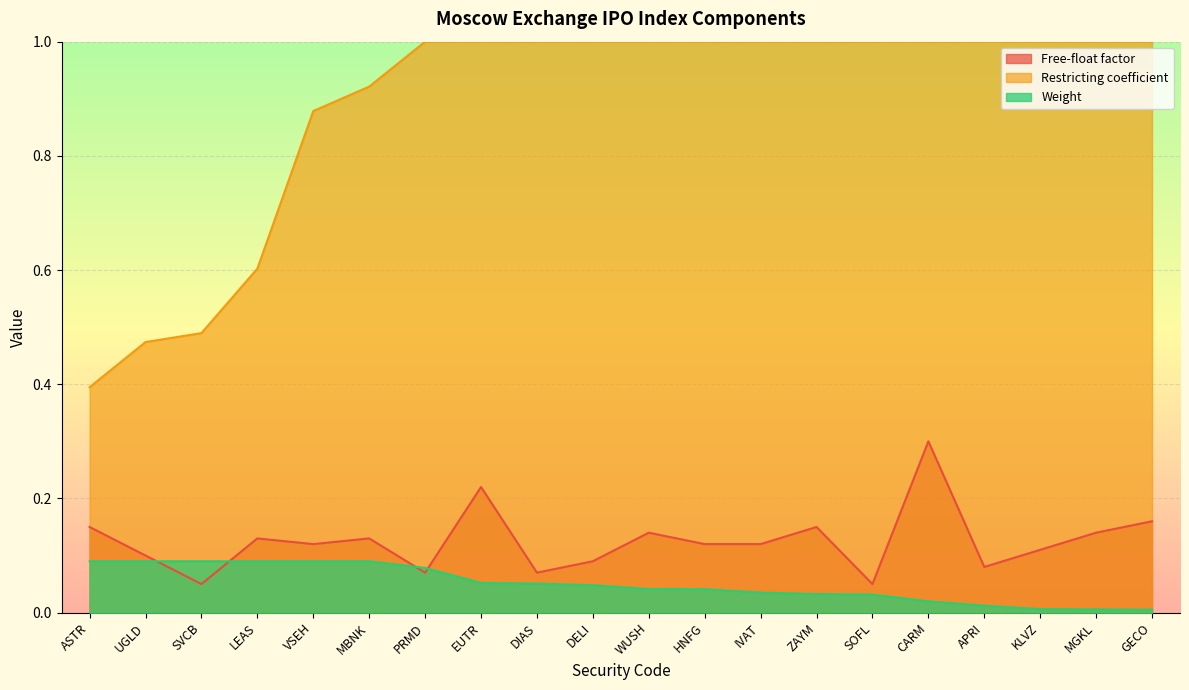

Which series has the largest total across all categories?

Restricting coefficient